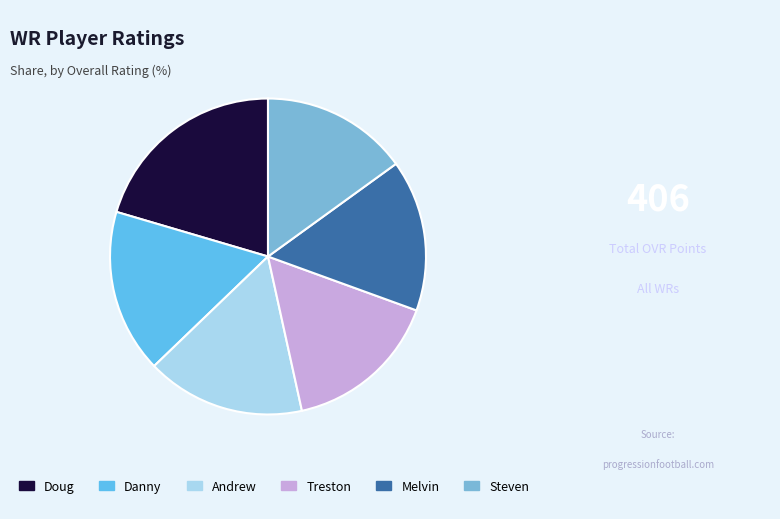

Between Doug and Andrew, which is larger?

Doug